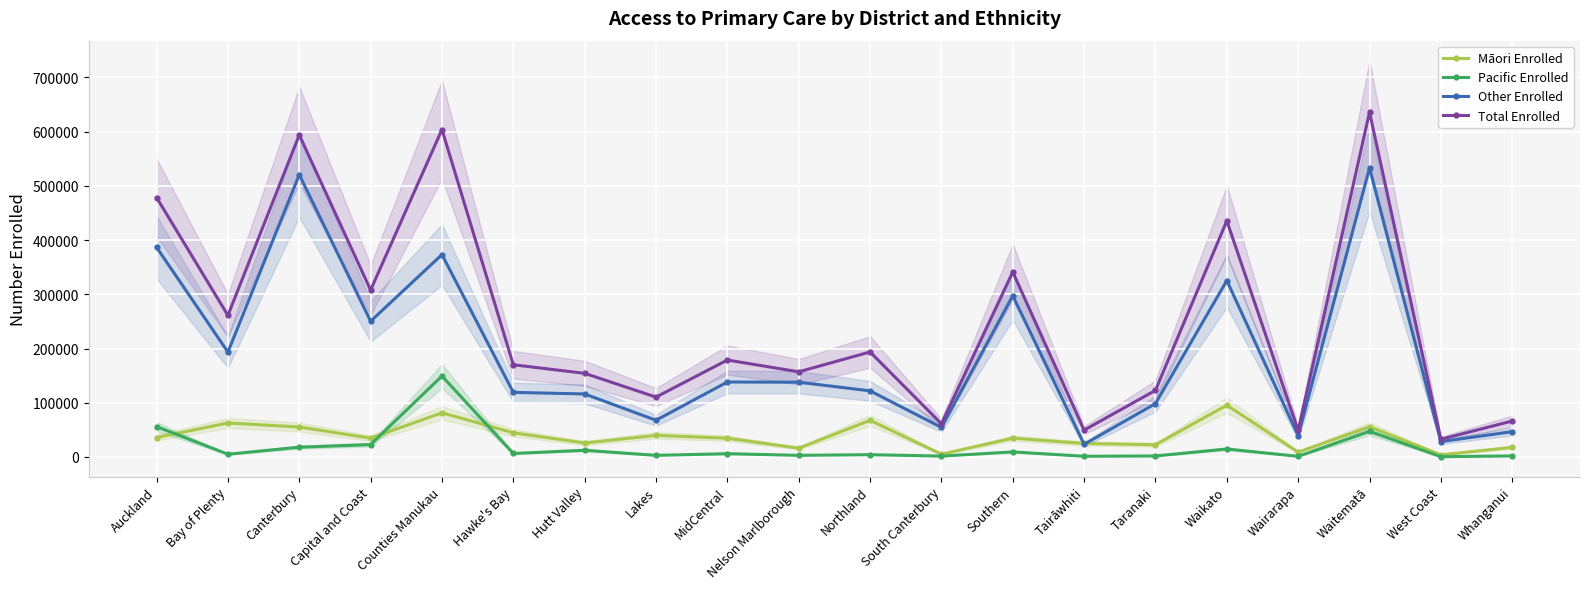

How many interior local peaks does the Total Enrolled series have?

7